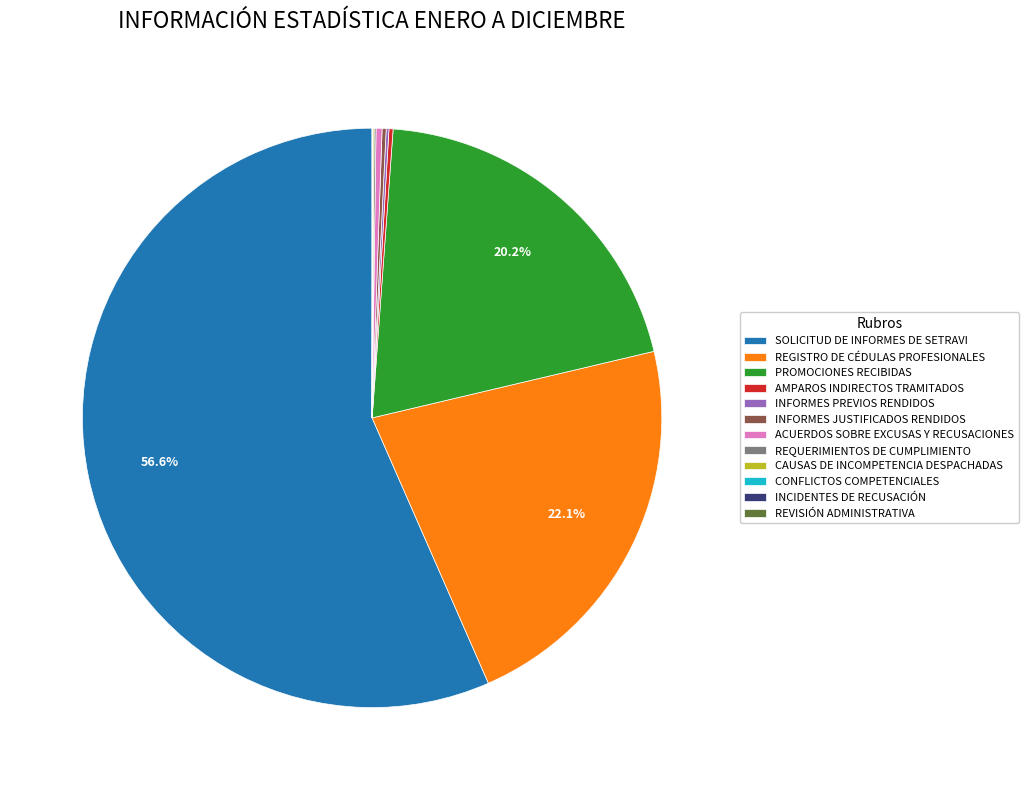

Which slice is the largest?

SOLICITUD DE INFORMES DE SETRAVI